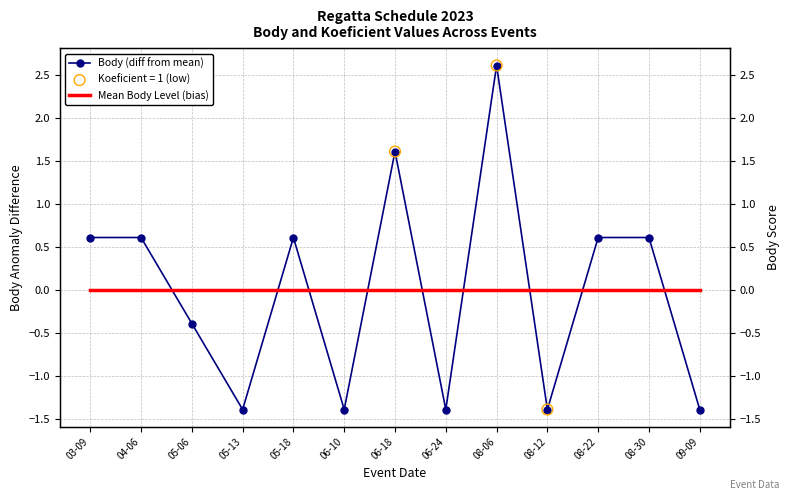

Which series reaches the minimum Y coordinate?

Body (diff from mean)